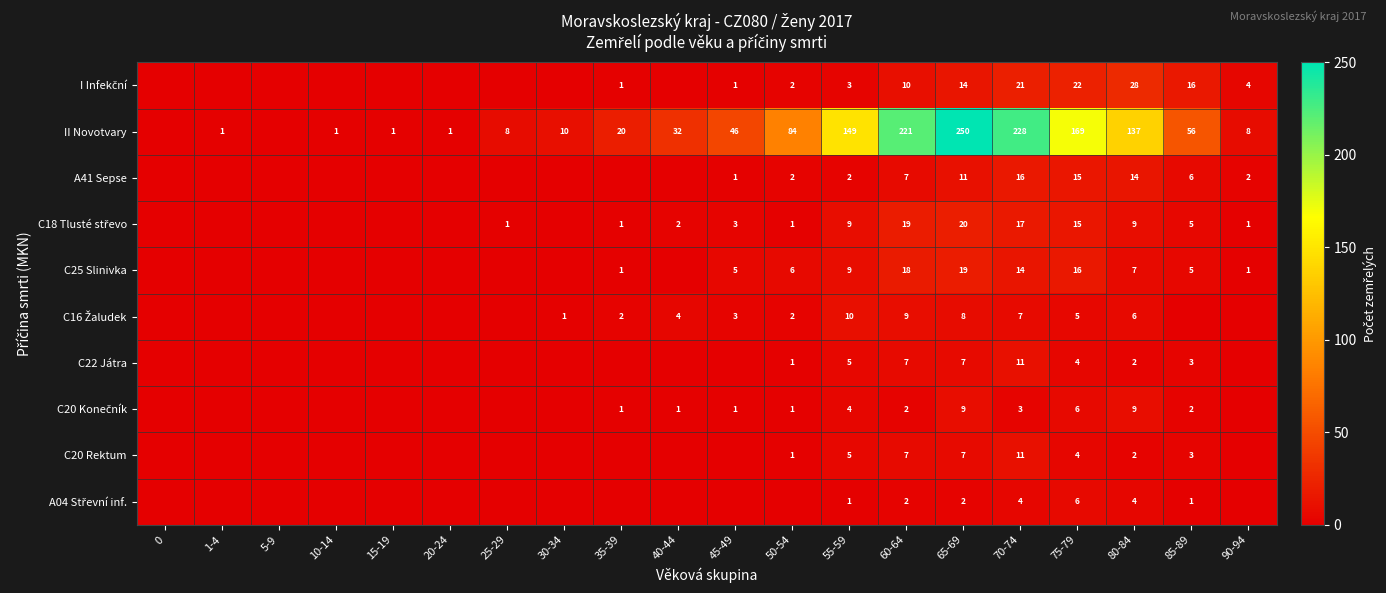

The value of II Novotvary at 10-14 is 1. True or false?

True